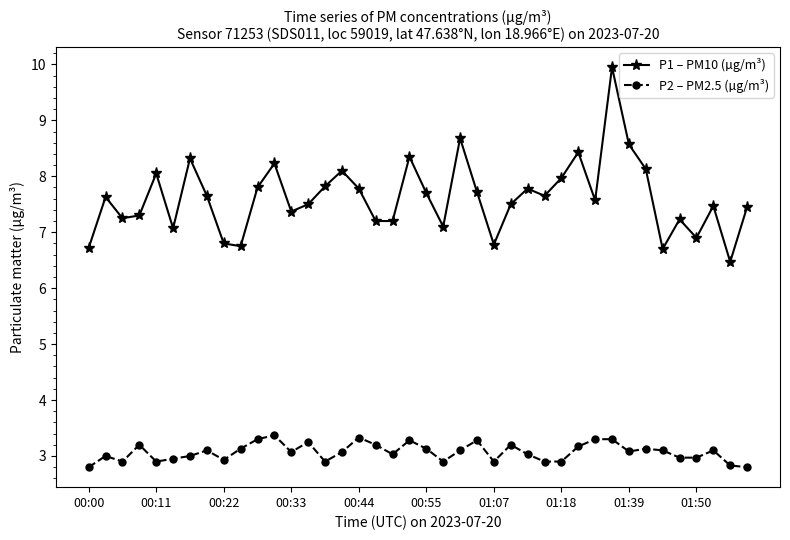

True or false: P1 – PM10 (µg/m³) and P2 – PM2.5 (µg/m³) cross at least once.

False